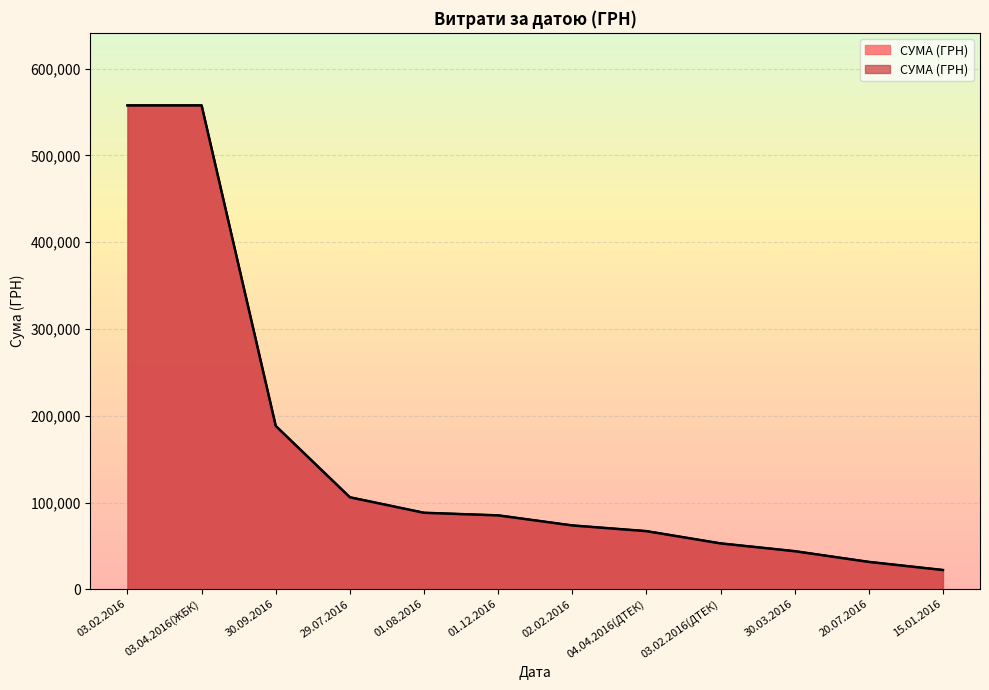

What is the sum of the values at 03.04.2016(ЖБК) and 15.01.2016?

579826.8